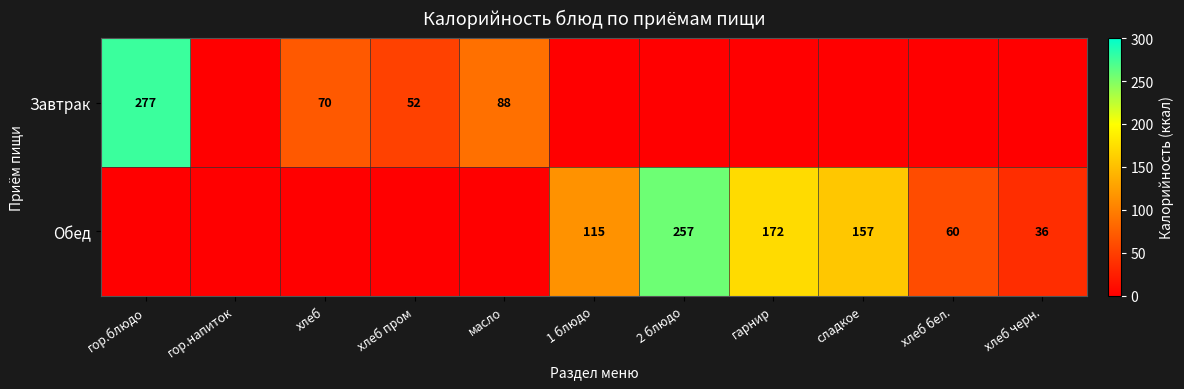

The Завтрак series shows 150 at гор.блюдо. True or false?

False